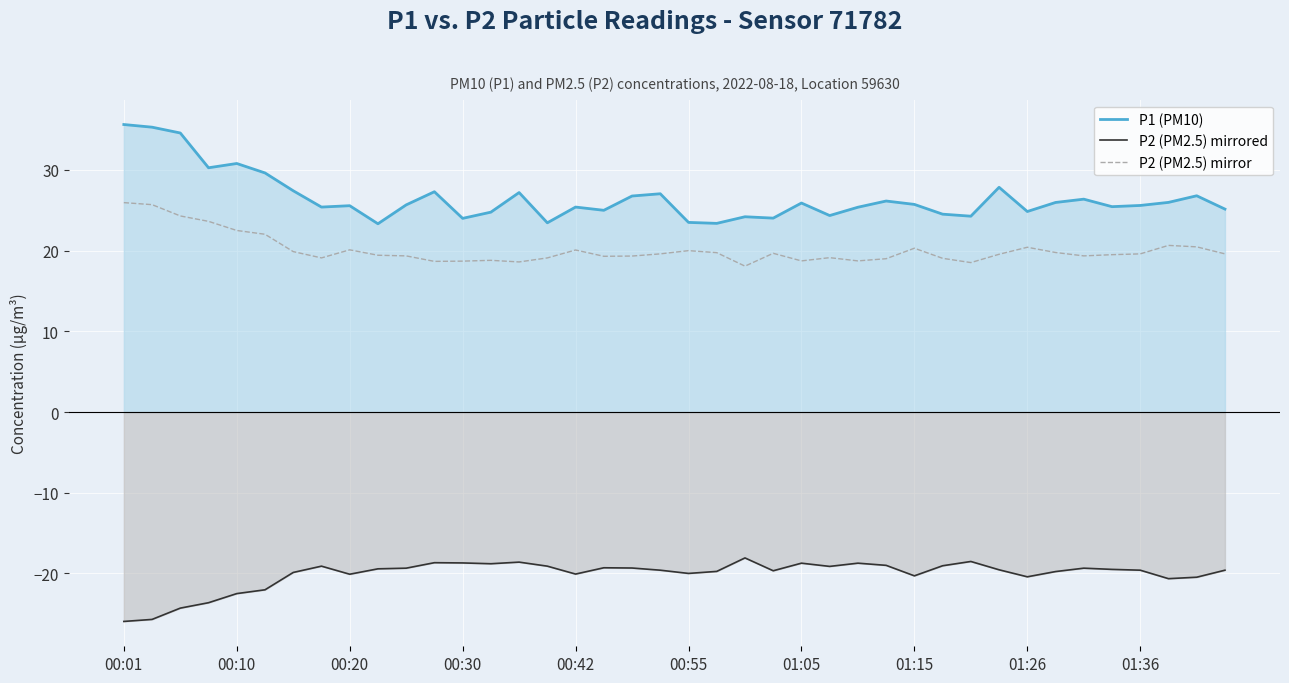

What is the smallest value displayed?

-25.9